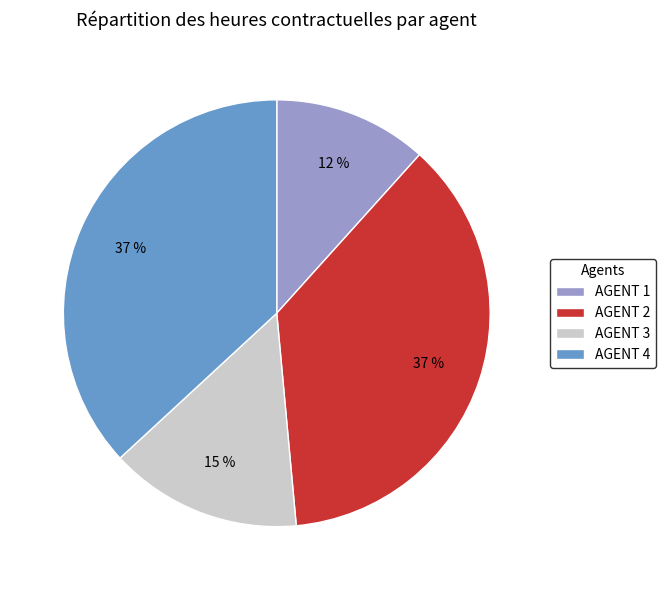

What is the smallest slice in the pie chart?

AGENT 1